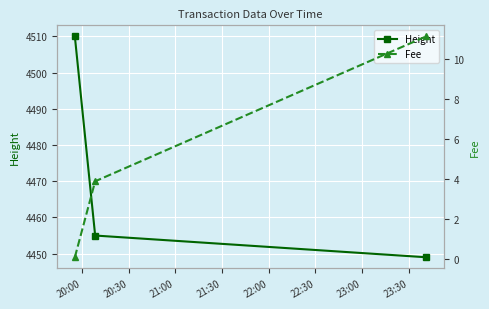

What are all the series names shown in the legend?

Height, Fee